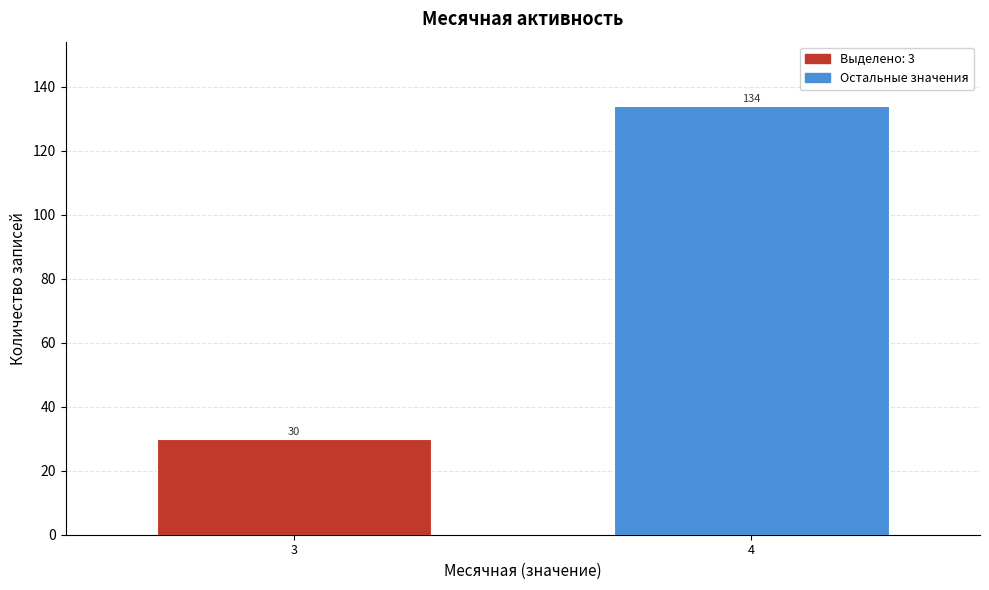

Reading right to left, what are all the values shown in this chart?

4=134	3=30